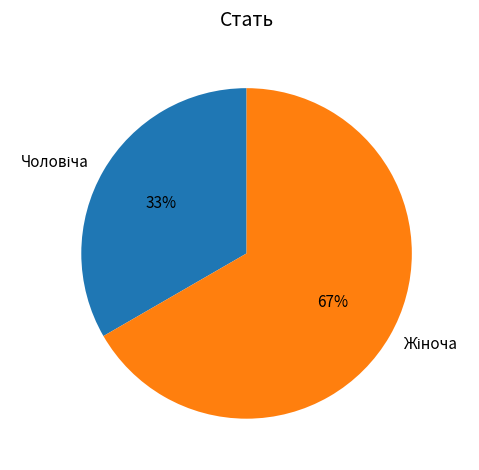

To the nearest percent, what is the average slice percentage?

50%